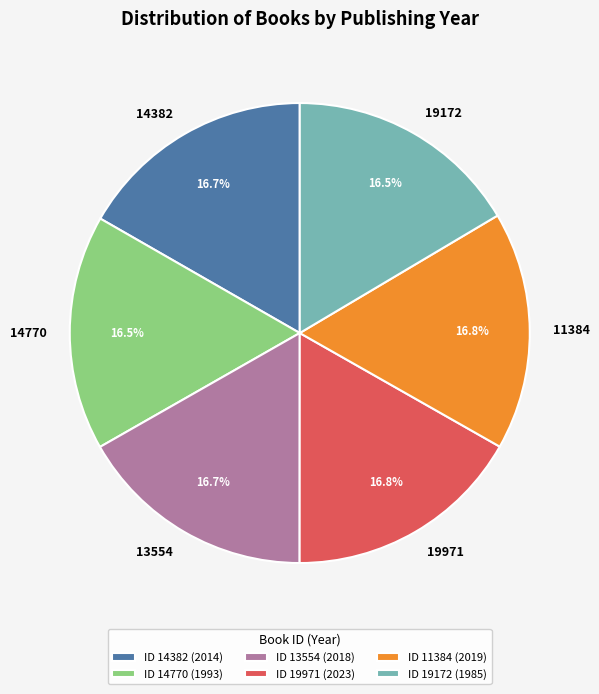

Does any single category account for the majority?

No